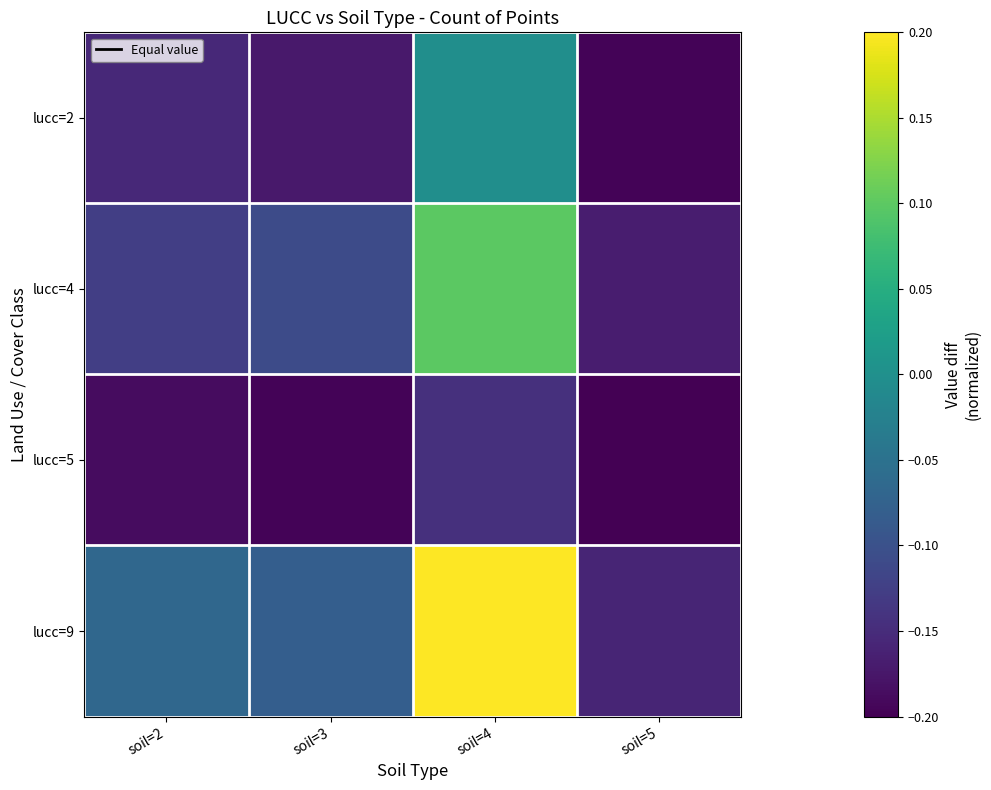

At which category is the sum across all series the highest?

soil=4